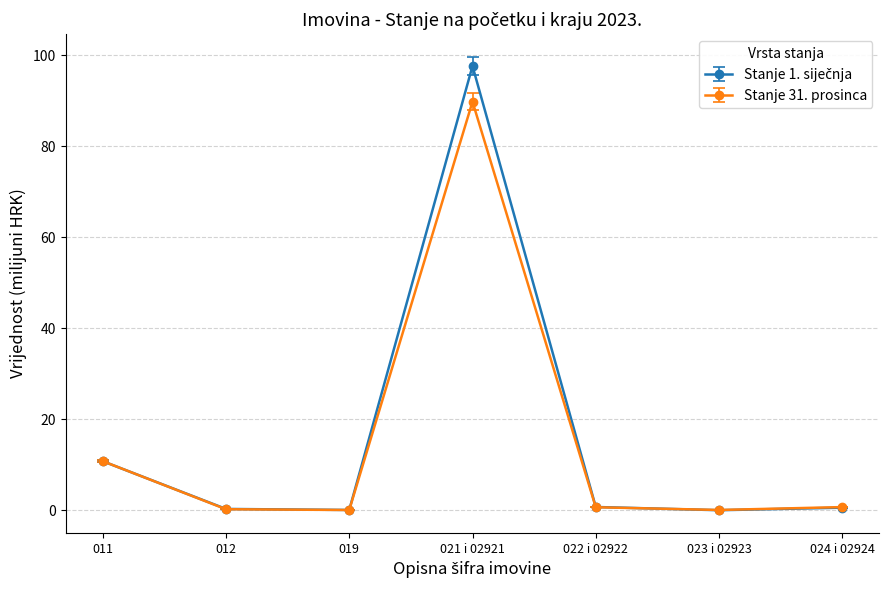

What is the greatest value displayed?

97.7